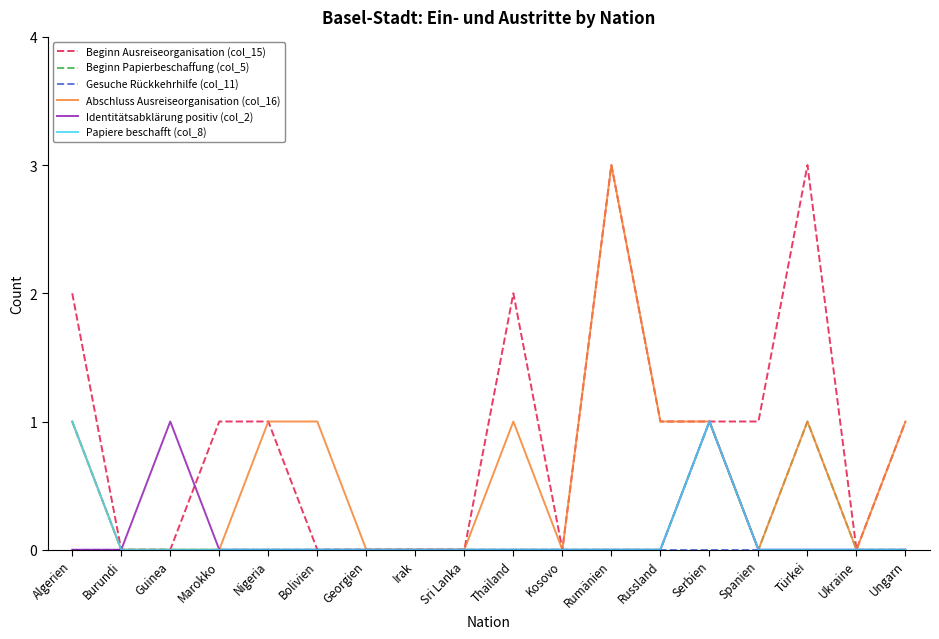

What position from the right is Spanien?

4